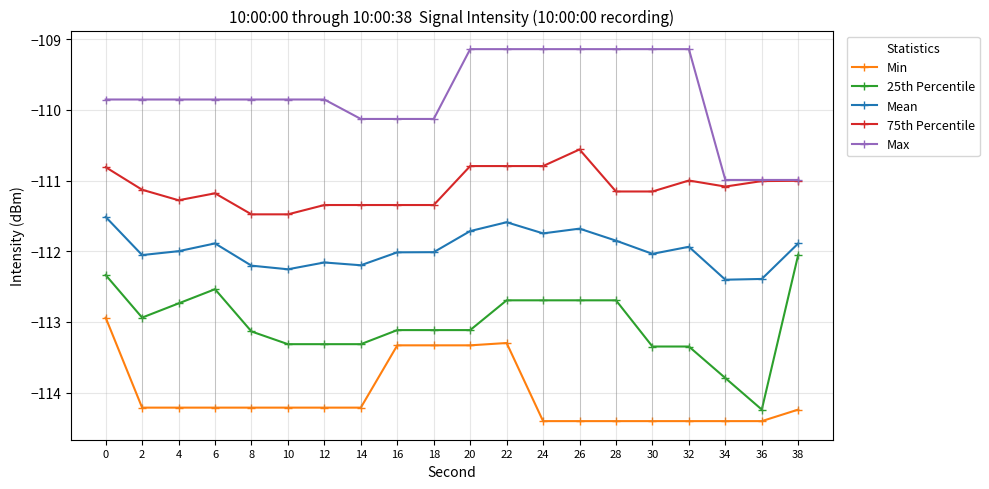

Is the value of 75th Percentile at 34 greater than the value of 25th Percentile at 24?

Yes